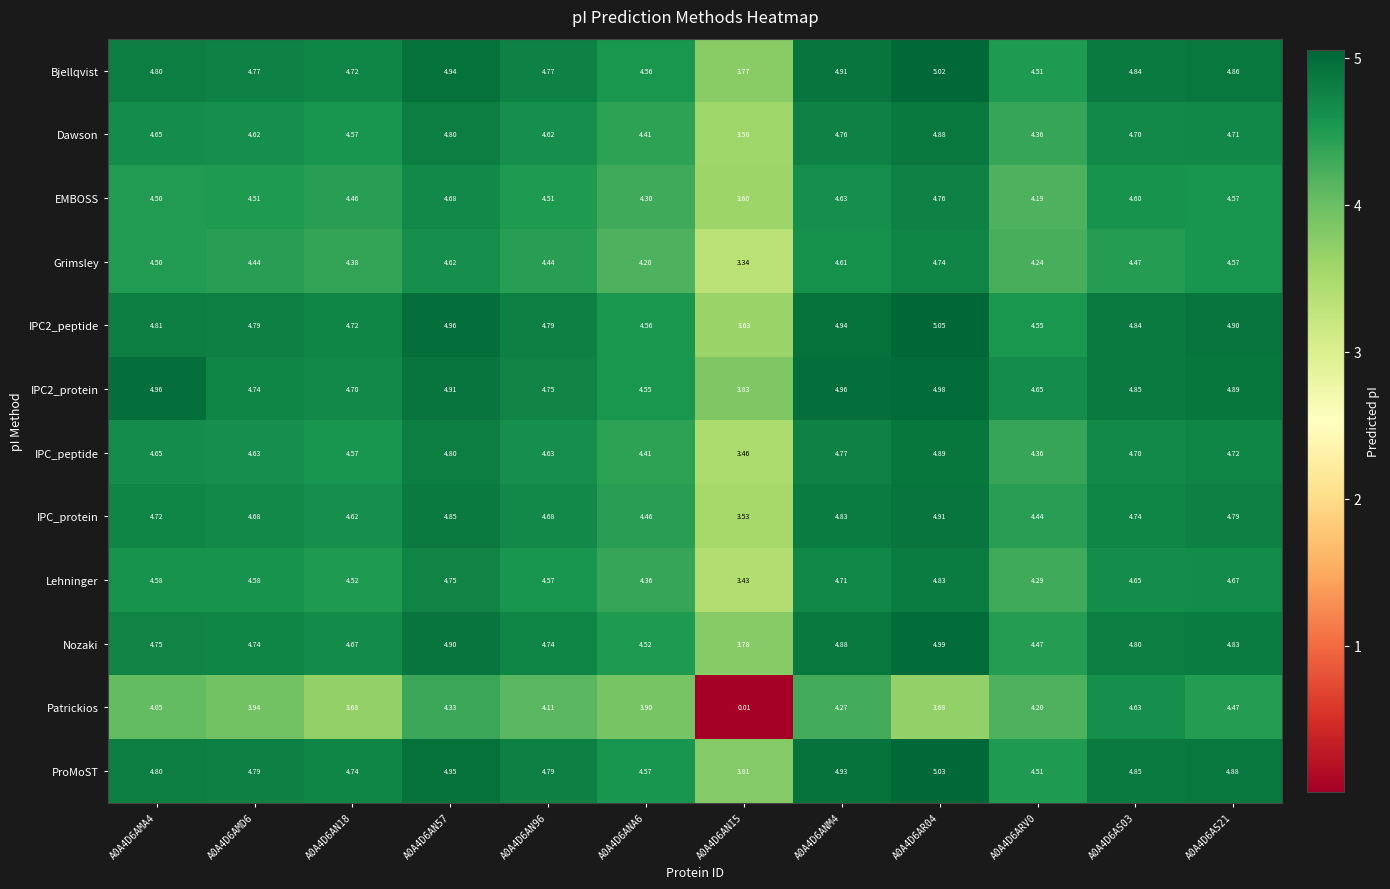

Count the number of data series in this chart.

12